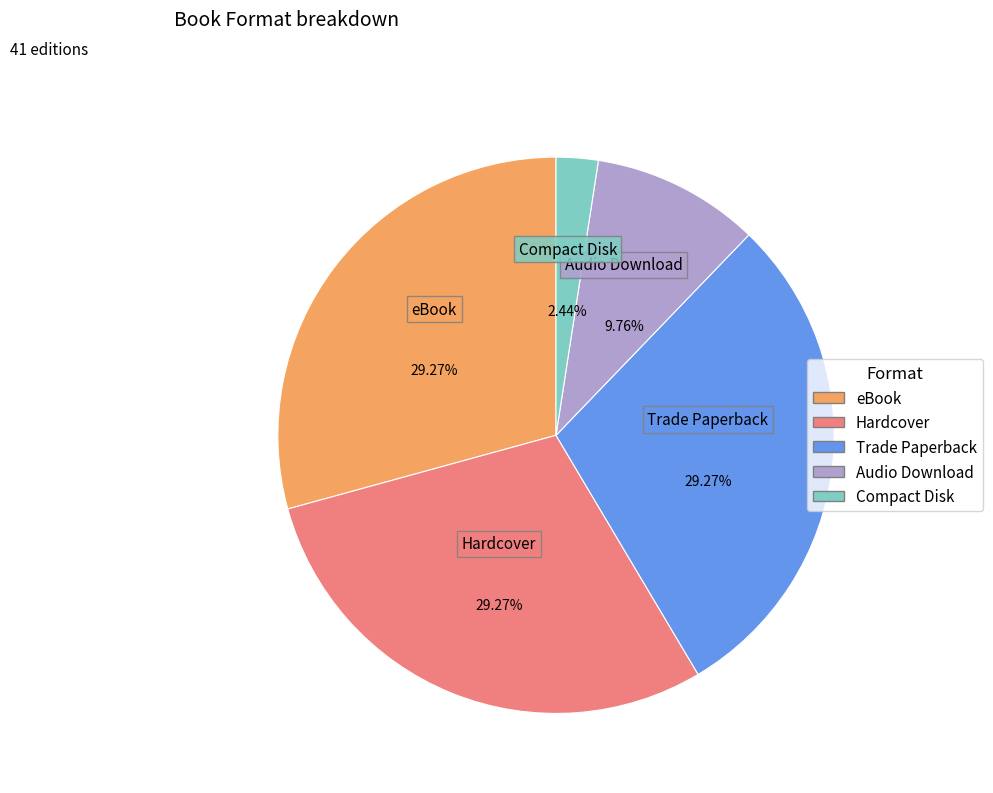

Does Trade Paperback account for over 50% of the chart?

No